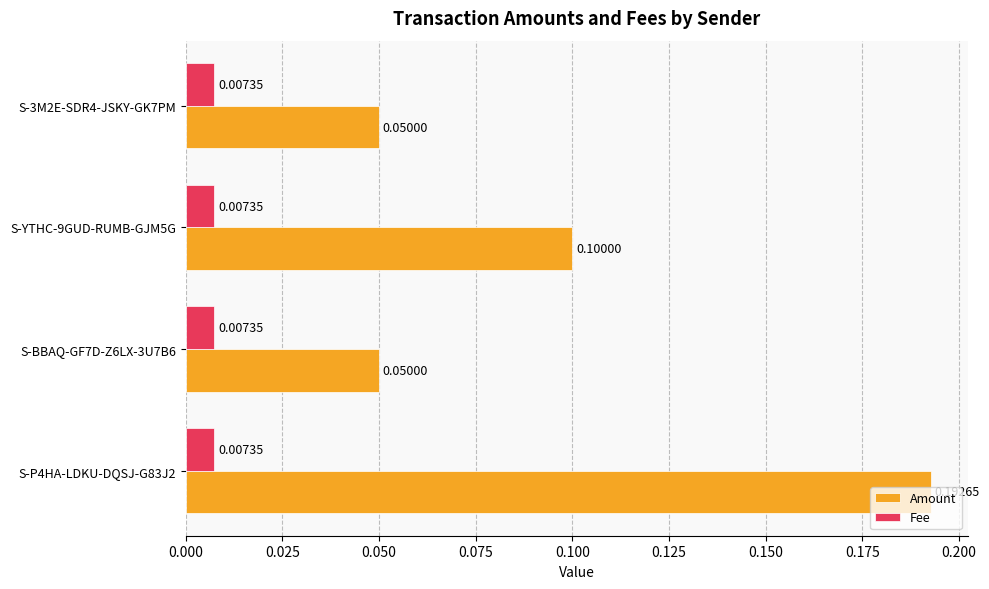

Which series has the widest spread of values?

Amount